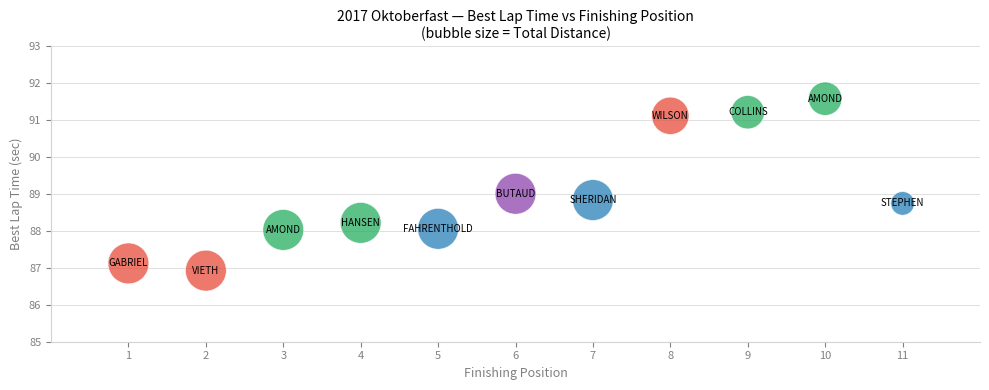

What is the average X value?

6.0